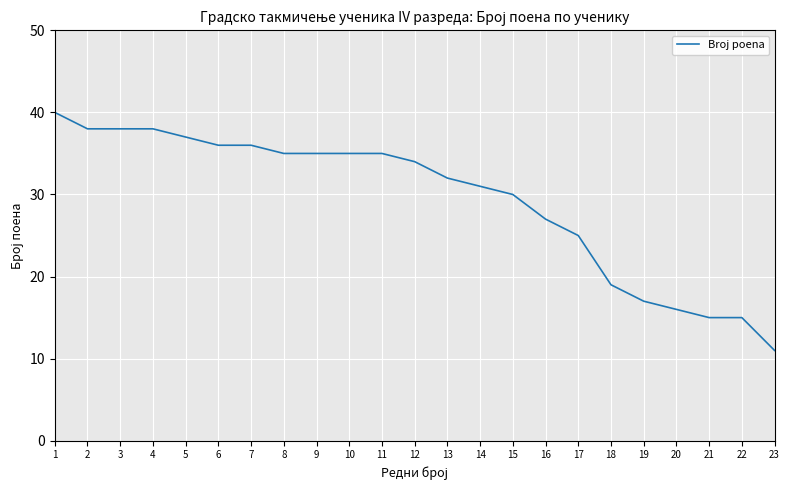

Approximately how many times larger is the value at 3 compared to 10?

1.1